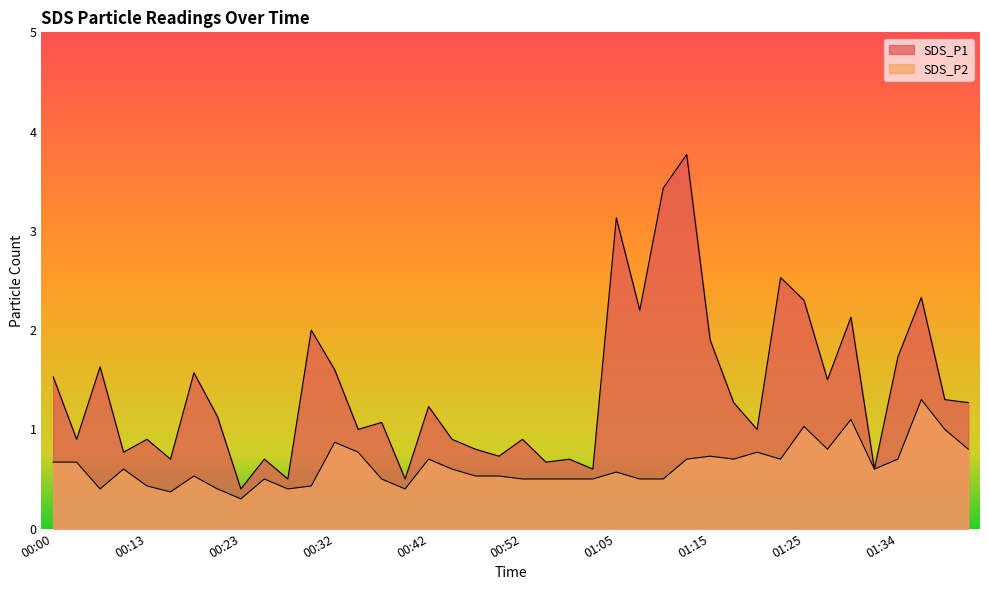

What position from the left is 00:07?

4